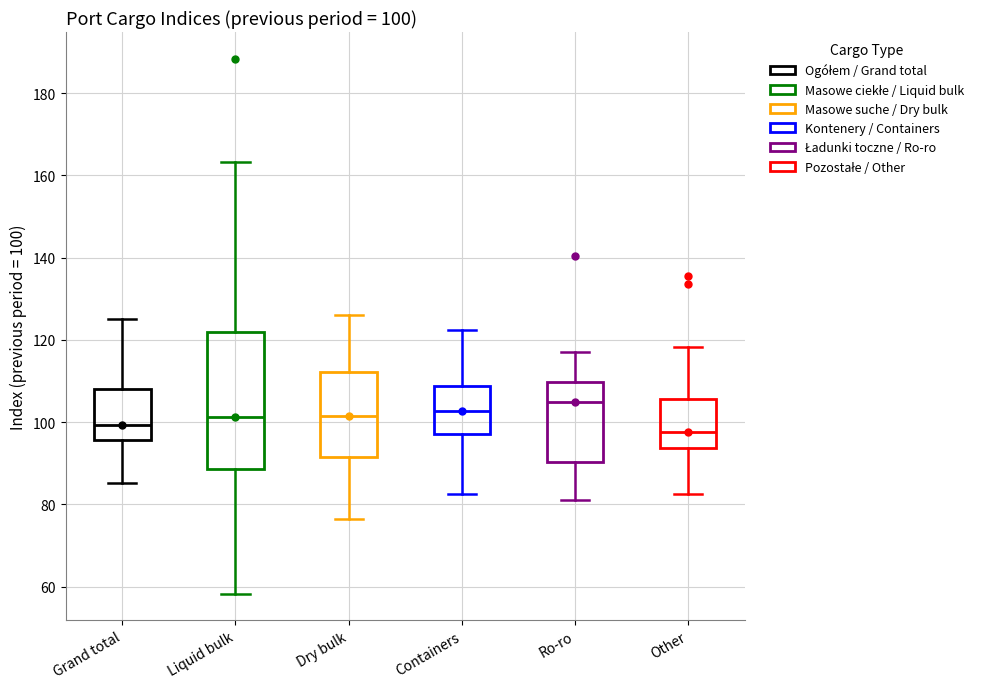

Comparing the boxes themselves (not the whiskers), which one is the tallest?

Liquid bulk